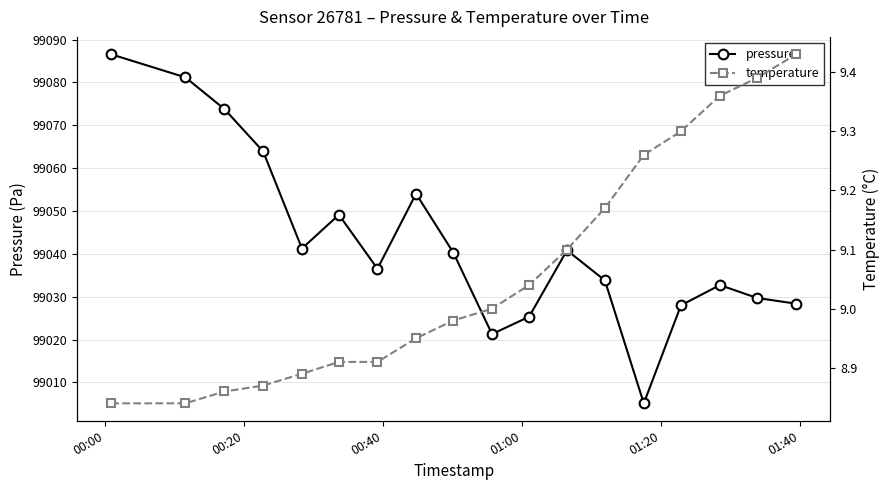

What is the maximum value for pressure?

99086.6